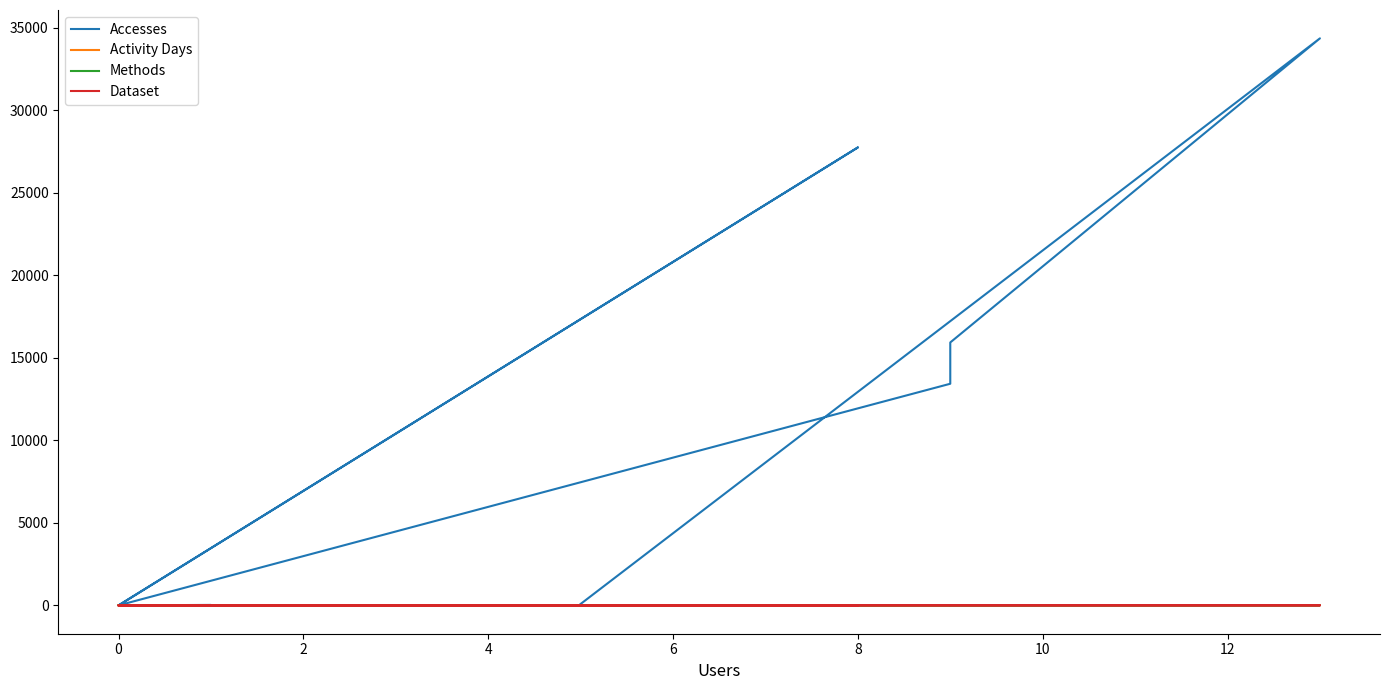

What are all the series names shown in the legend?

Accesses, Activity Days, Methods, Dataset